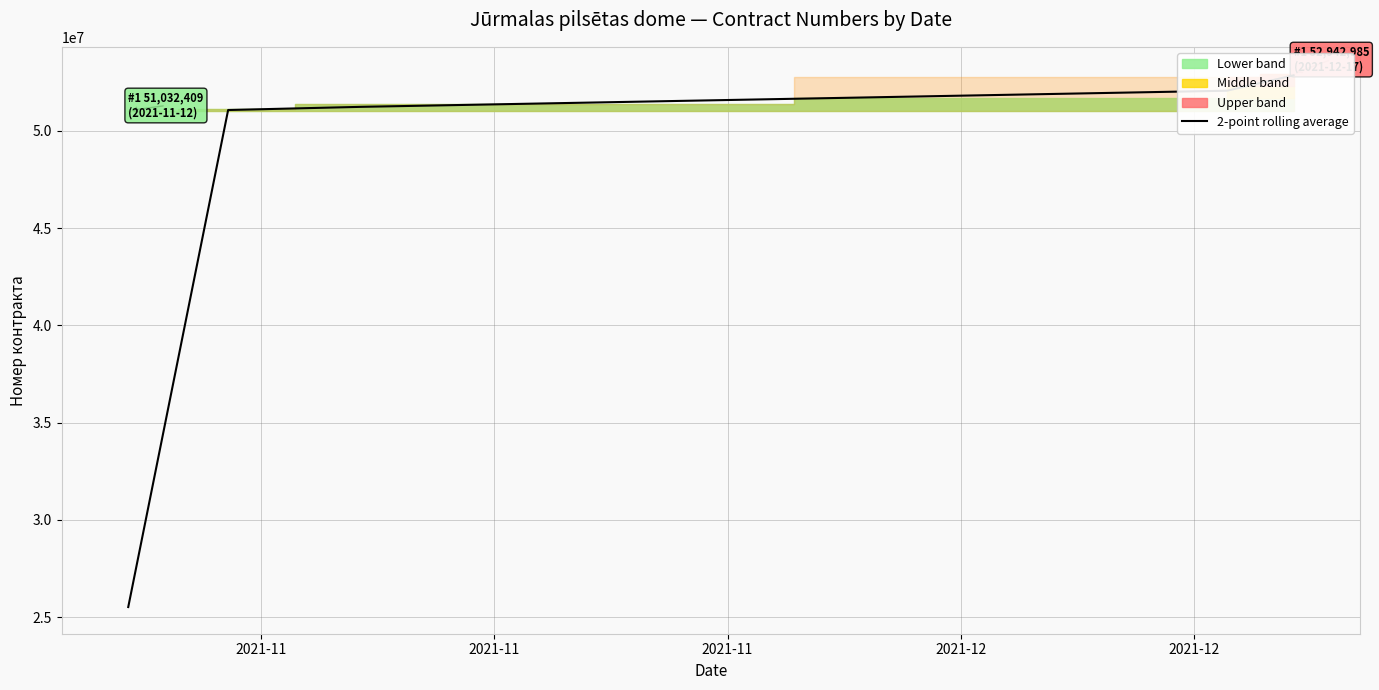

How many lines are shown in the chart?

1